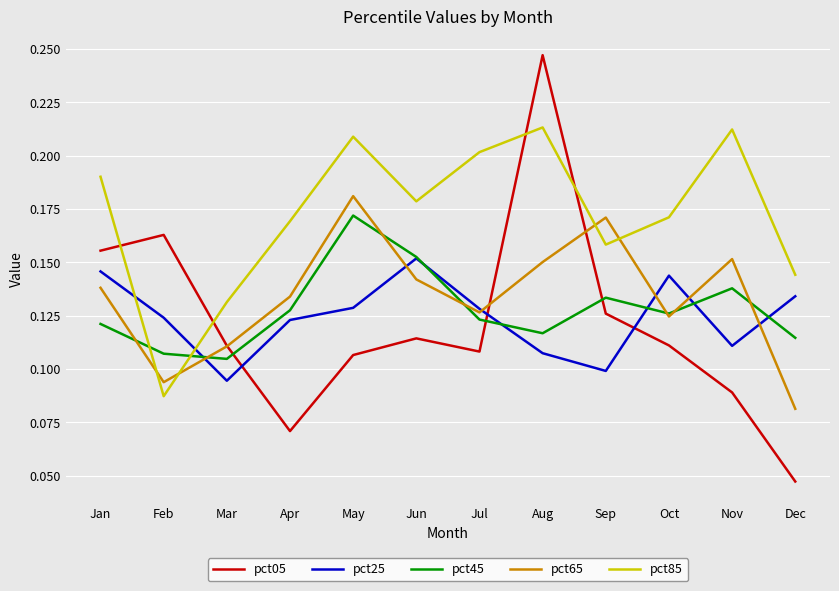

In pct85, how many points are lower than both neighbors (excluding endpoints)?

3